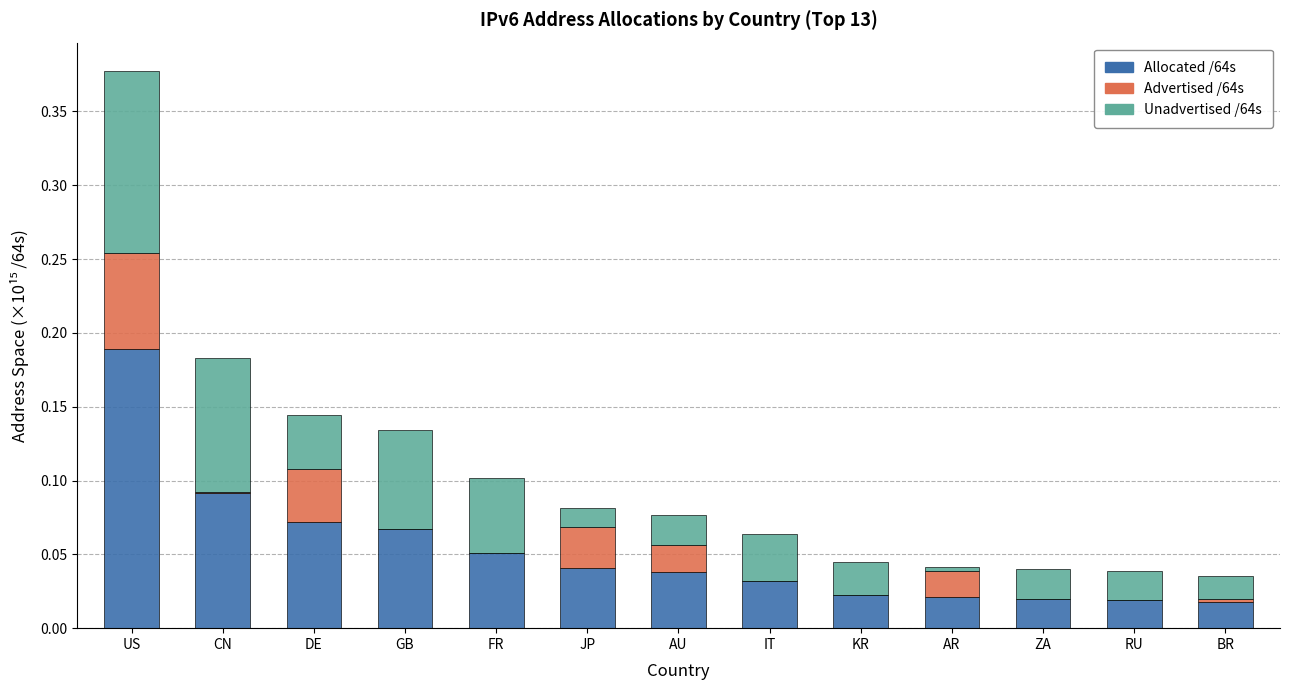

At which label does Allocated /64s reach its peak?

US